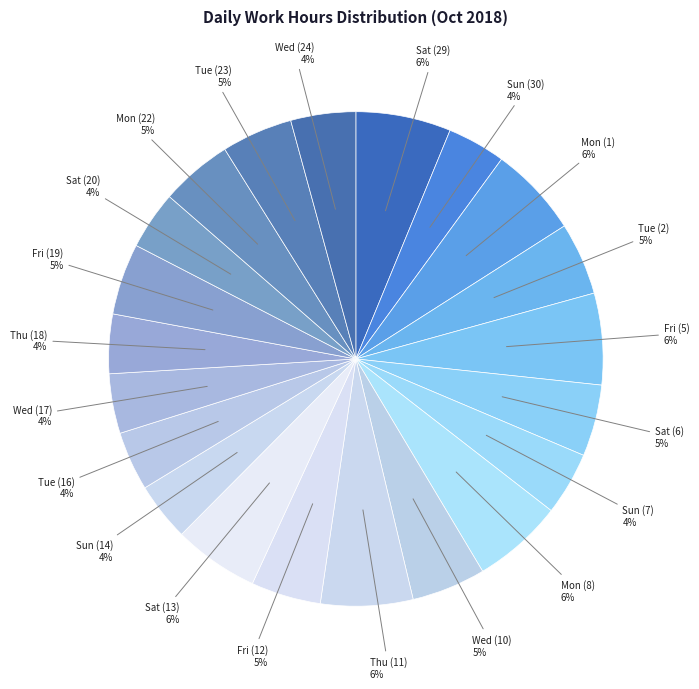

Count the number of slices in the pie.

21